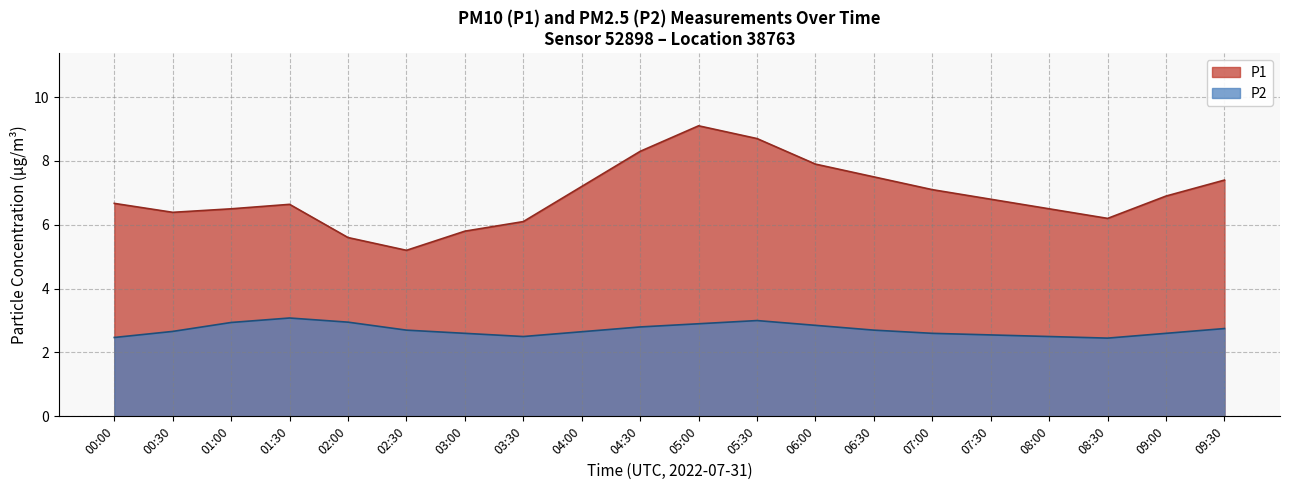

The value of P1 at 05:00 is 1.5. True or false?

False